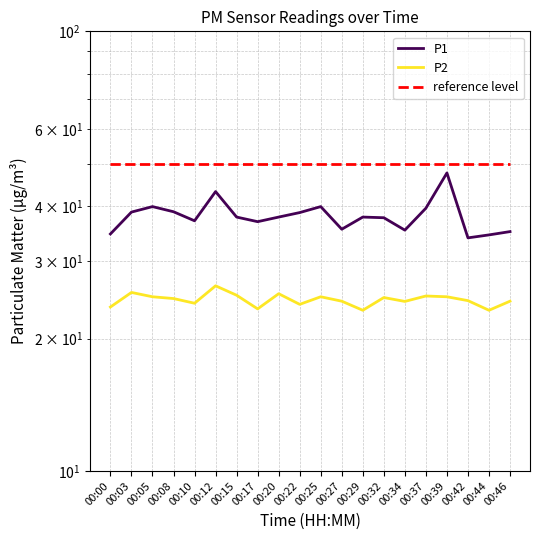

What is the maximum value for P1?

47.6